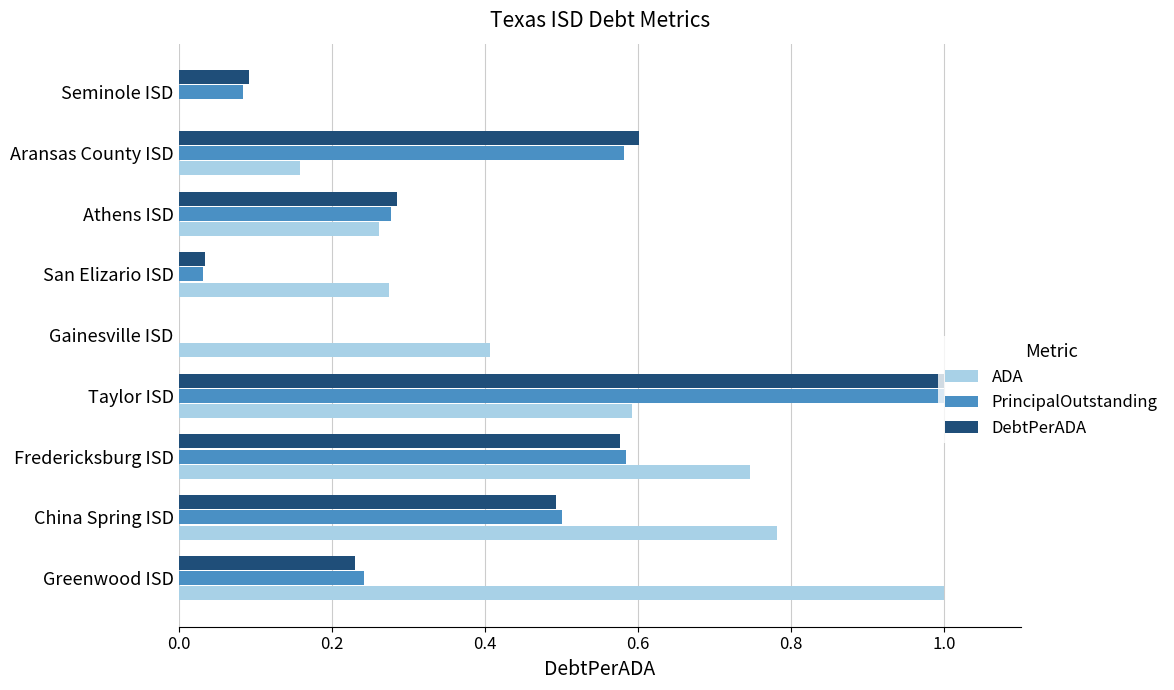

Which series has the largest total across all categories?

ADA